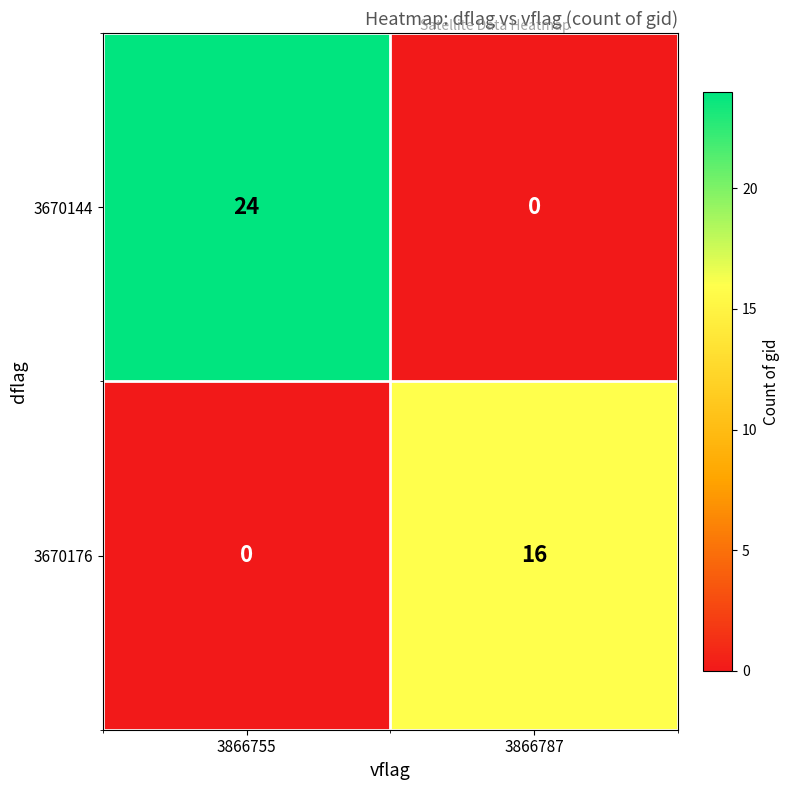

What is the sum of all 3670176 values?

16